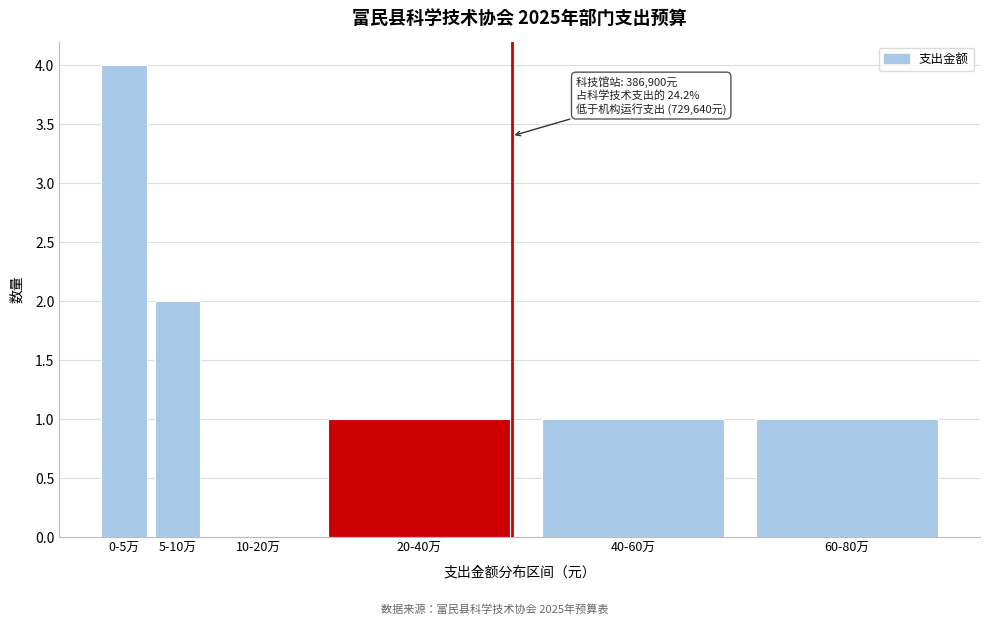

Reading right to left, extract all data points from this chart.

60-80万=1	40-60万=1	20-40万=1	10-20万=0	5-10万=2	0-5万=4